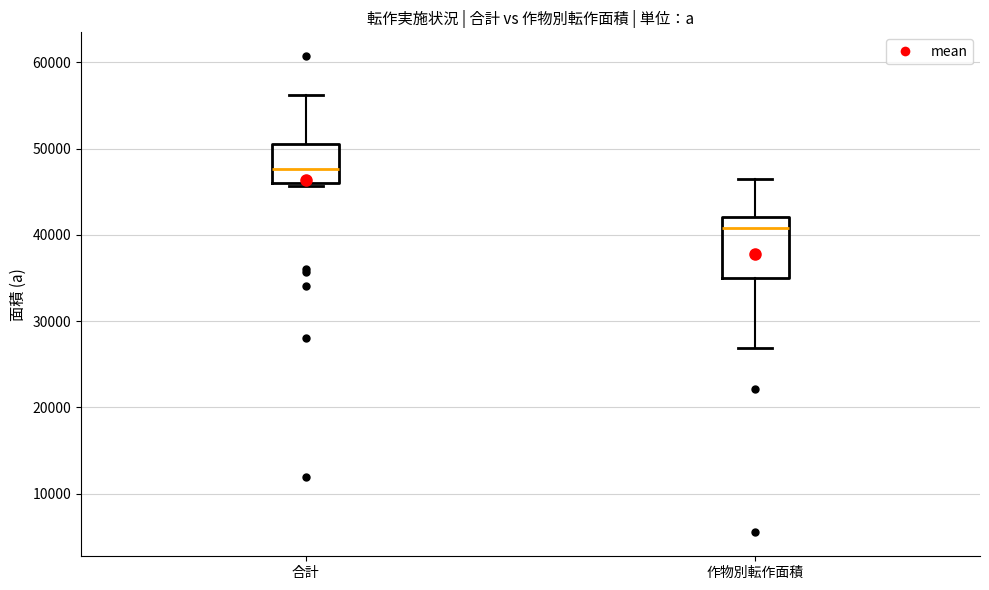

Where is the lower edge of the box for 合計 on the y-axis? The values are not printed on the chart, so give them approximately, as read against the axis.

46000